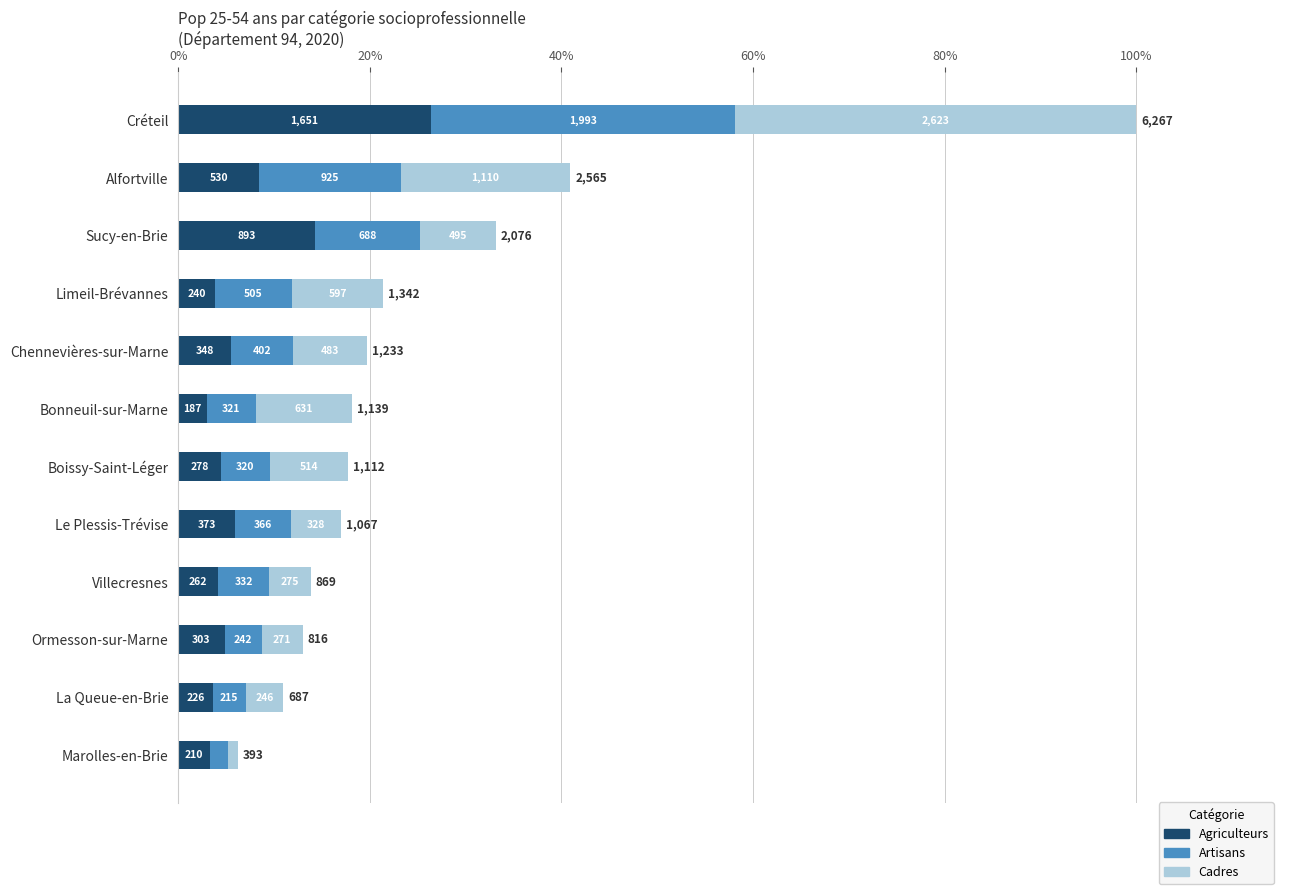

At how many categories does at least one series exceed 800?

3